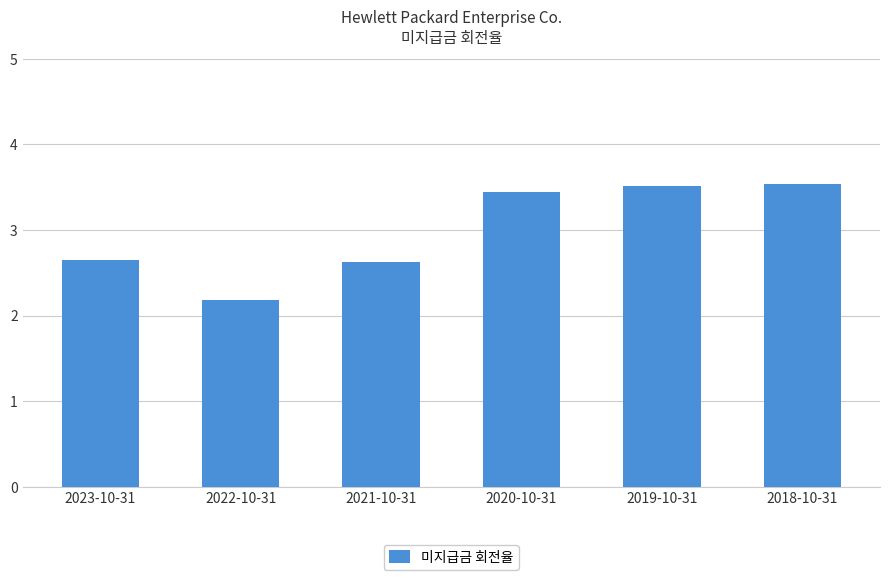

Is it true that the value at 2021-10-31 is 3.8?

False